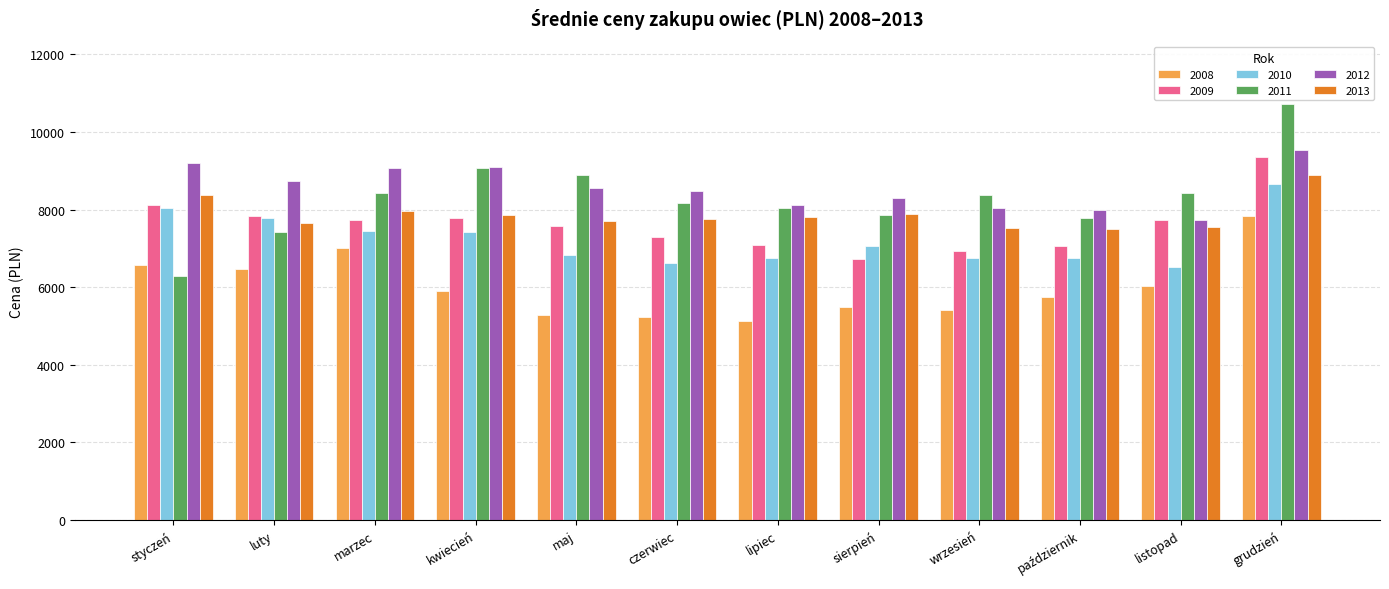

Rank the series at czerwiec from highest to lowest value.

2012, 2011, 2013, 2009, 2010, 2008